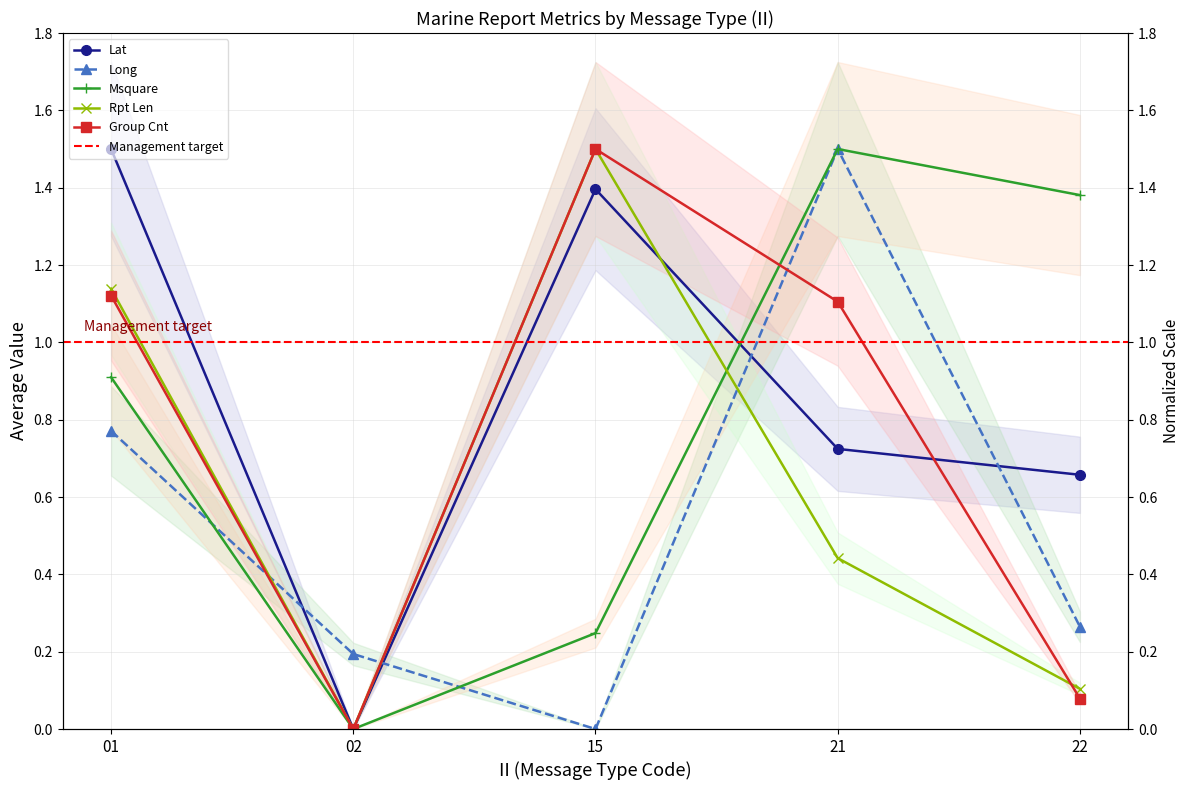

True or false: AVG_LAT has a value of 0.9 at 02.

False